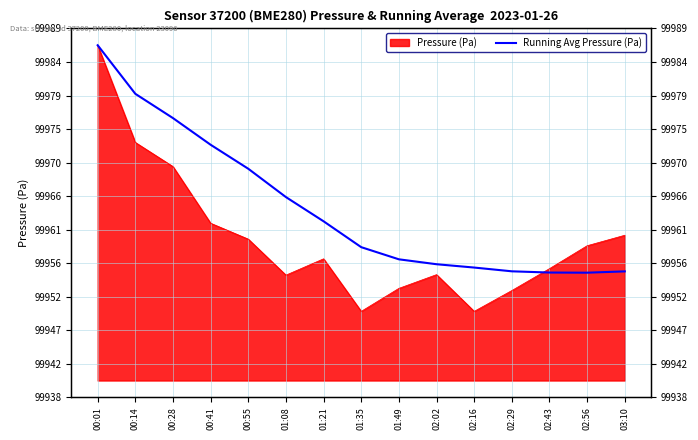

What is the difference between the values at 00:14 and 00:28?

3.4